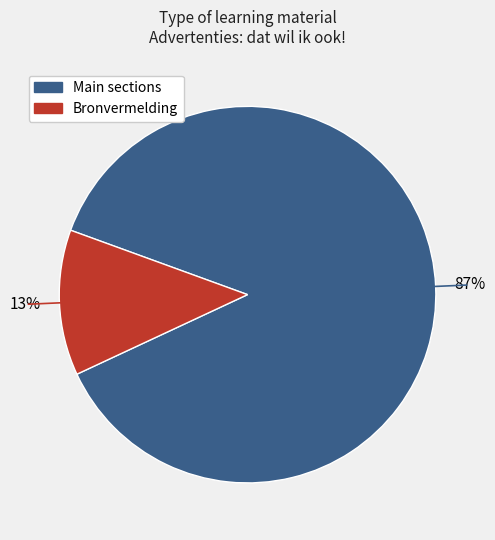

Does any single category account for the majority?

Yes